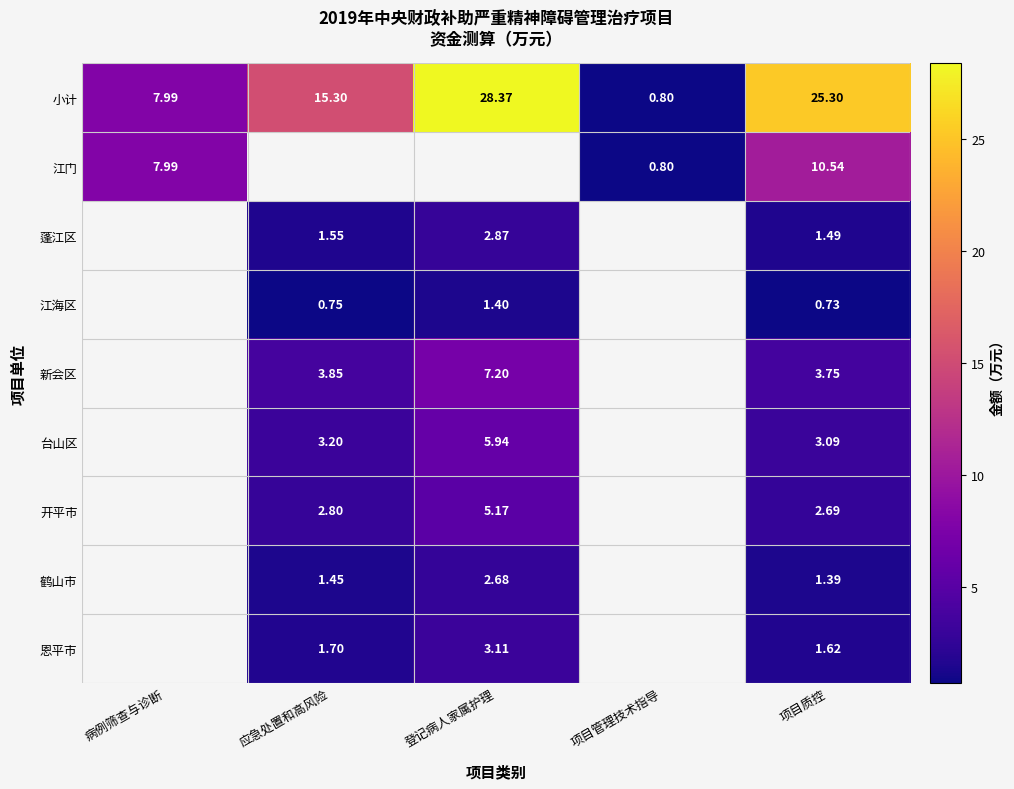

Which has a higher value, 项目质控 or 项目管理技术指导?

项目质控